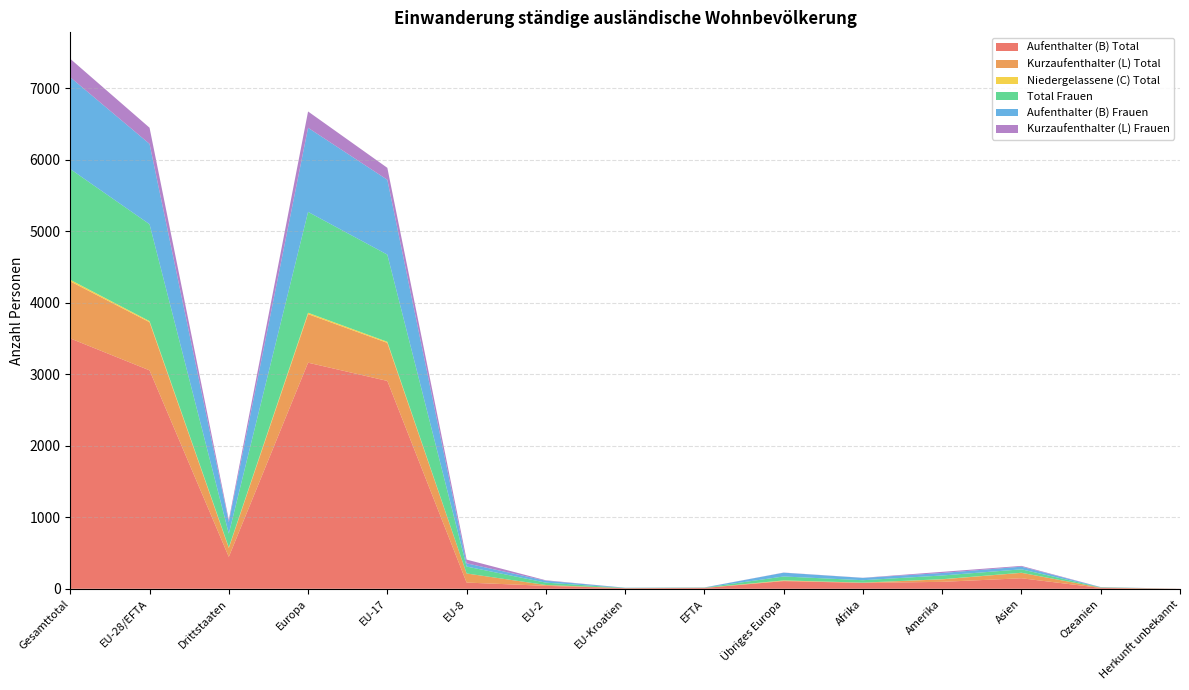

Reading left to right, list all the values displayed in this chart.

Aufenthalter (B) Total: Gesamttotal=3500	EU-28/EFTA=3054	Drittstaaten=446	Europa=3161	EU-17=2906	EU-8=87	EU-2=41	EU-Kroatien=9	EFTA=11	Übriges Europa=107	Afrika=82	Amerika=97	Asien=147	Ozeanien=12	Herkunft unbekannt=1
Kurzaufenthalter (L) Total: Gesamttotal=798	EU-28/EFTA=673	Drittstaaten=125	Europa=679	EU-17=532	EU-8=127	EU-2=12	EU-Kroatien=0	EFTA=2	Übriges Europa=6	Afrika=4	Amerika=35	Asien=76	Ozeanien=4	Herkunft unbekannt=0
Niedergelassene (C) Total: Gesamttotal=22	EU-28/EFTA=15	Drittstaaten=7	Europa=19	EU-17=15	EU-8=0	EU-2=0	EU-Kroatien=0	EFTA=0	Übriges Europa=4	Afrika=0	Amerika=2	Asien=1	Ozeanien=0	Herkunft unbekannt=0
Total Frauen: Gesamttotal=1548	EU-28/EFTA=1355	Drittstaaten=193	Europa=1410	EU-17=1219	EU-8=97	EU-2=33	EU-Kroatien=3	EFTA=3	Übriges Europa=55	Afrika=34	Amerika=52	Asien=48	Ozeanien=4	Herkunft unbekannt=0
Aufenthalter (B) Frauen: Gesamttotal=1283	EU-28/EFTA=1123	Drittstaaten=160	Europa=1176	EU-17=1046	EU-8=45	EU-2=27	EU-Kroatien=3	EFTA=2	Übriges Europa=53	Afrika=32	Amerika=35	Asien=37	Ozeanien=3	Herkunft unbekannt=0
Kurzaufenthalter (L) Frauen: Gesamttotal=258	EU-28/EFTA=226	Drittstaaten=32	Europa=228	EU-17=167	EU-8=52	EU-2=6	EU-Kroatien=0	EFTA=1	Übriges Europa=2	Afrika=2	Amerika=16	Asien=11	Ozeanien=1	Herkunft unbekannt=0